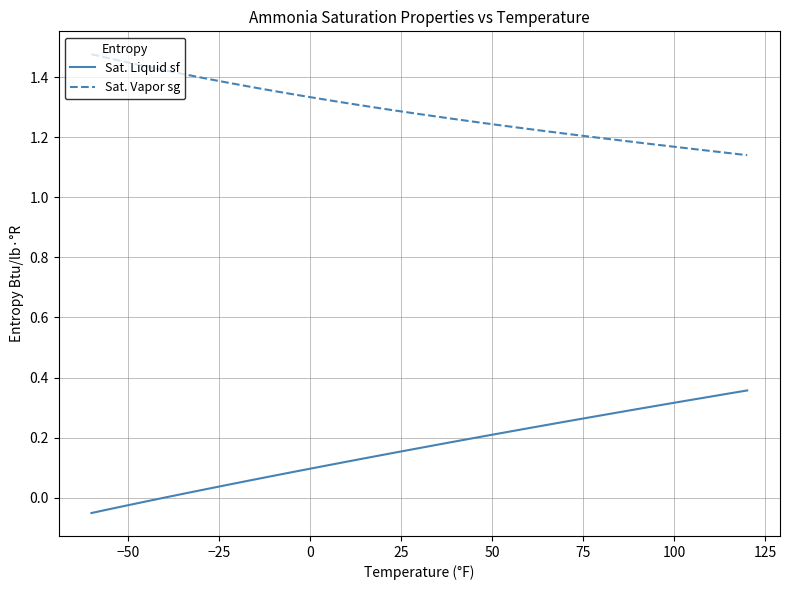

True or false: Sat. Vapor sg and Sat. Liquid sf intersect in this chart.

False